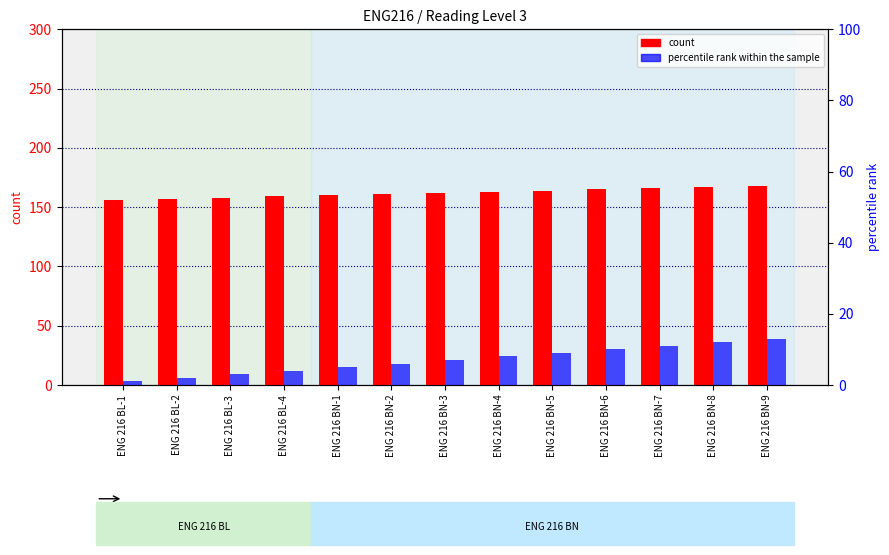

List the series in order of their overall mean, lowest first.

percentile rank within the sample, count